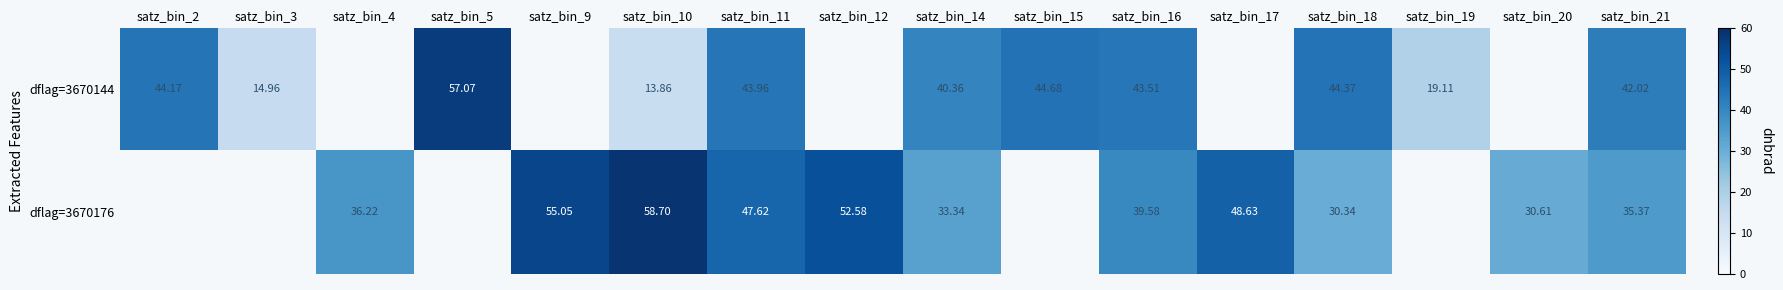

Is the value of dflag=3670144 at satz_bin_2 greater than the value of dflag=3670176 at satz_bin_10?

No